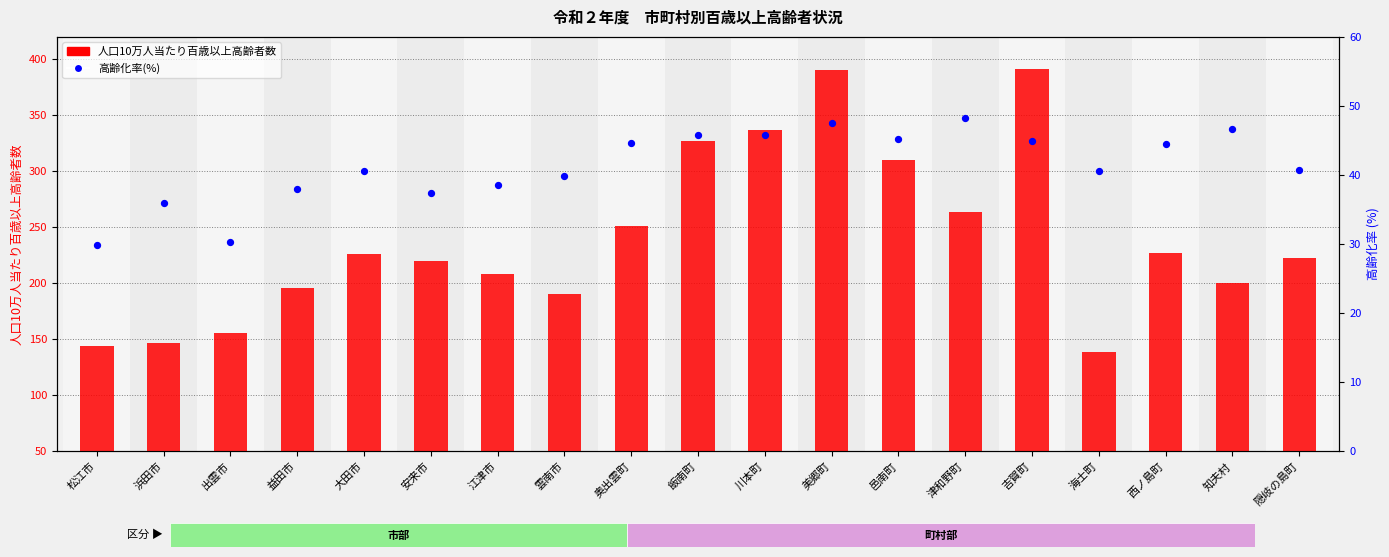

Which series has the largest total across all categories?

人口10万人当たり百歳以上高齢者数